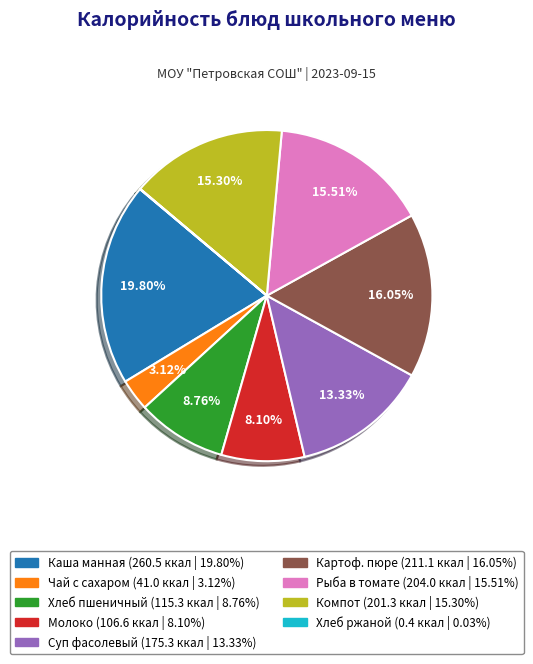

Does any single category account for the majority?

No